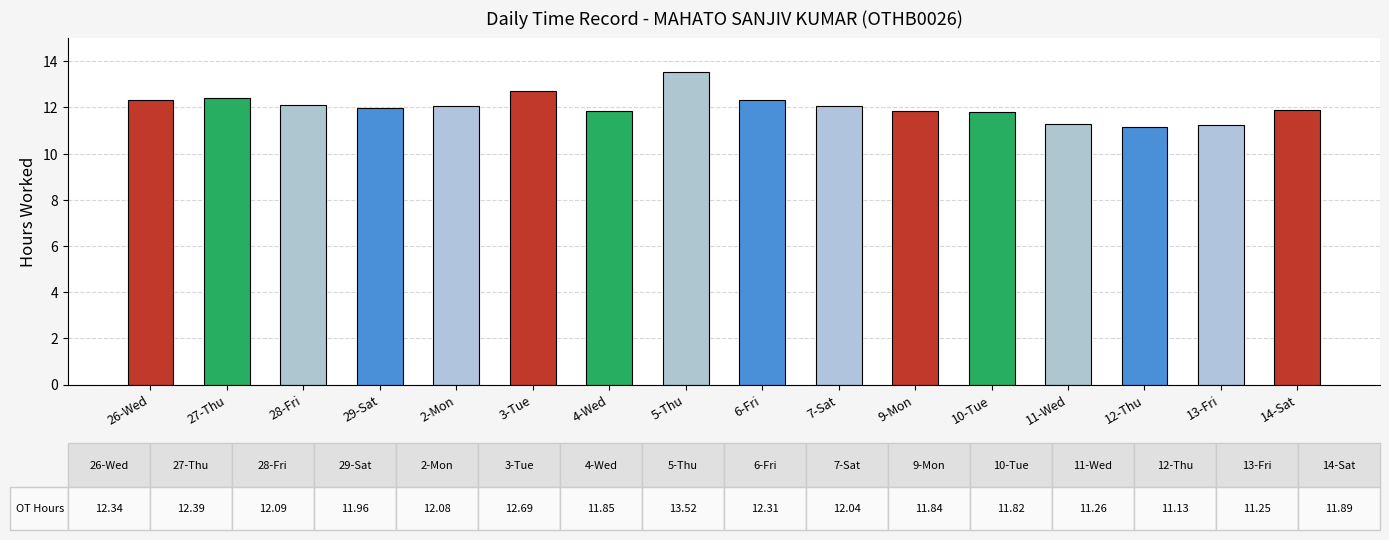

What is the difference between the maximum and minimum values?

2.4